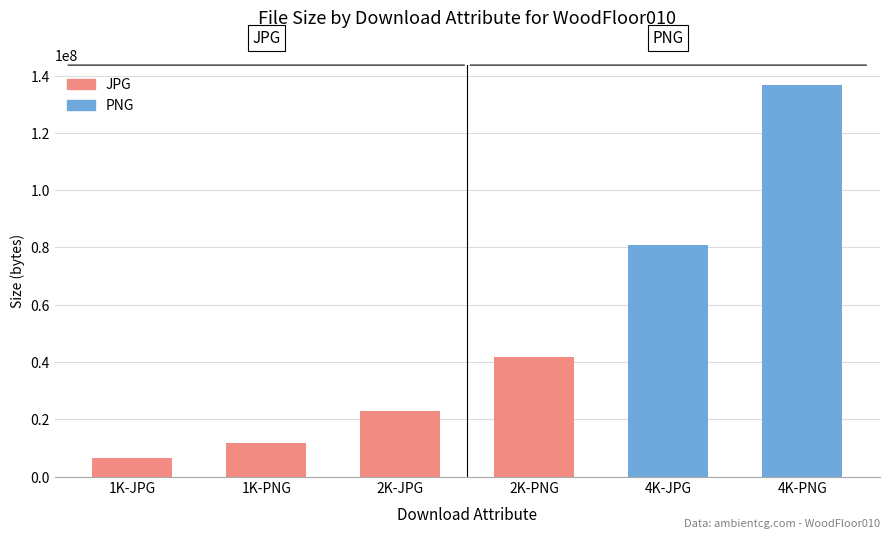

At which category does the chart reach its minimum across all series?

1K-JPG